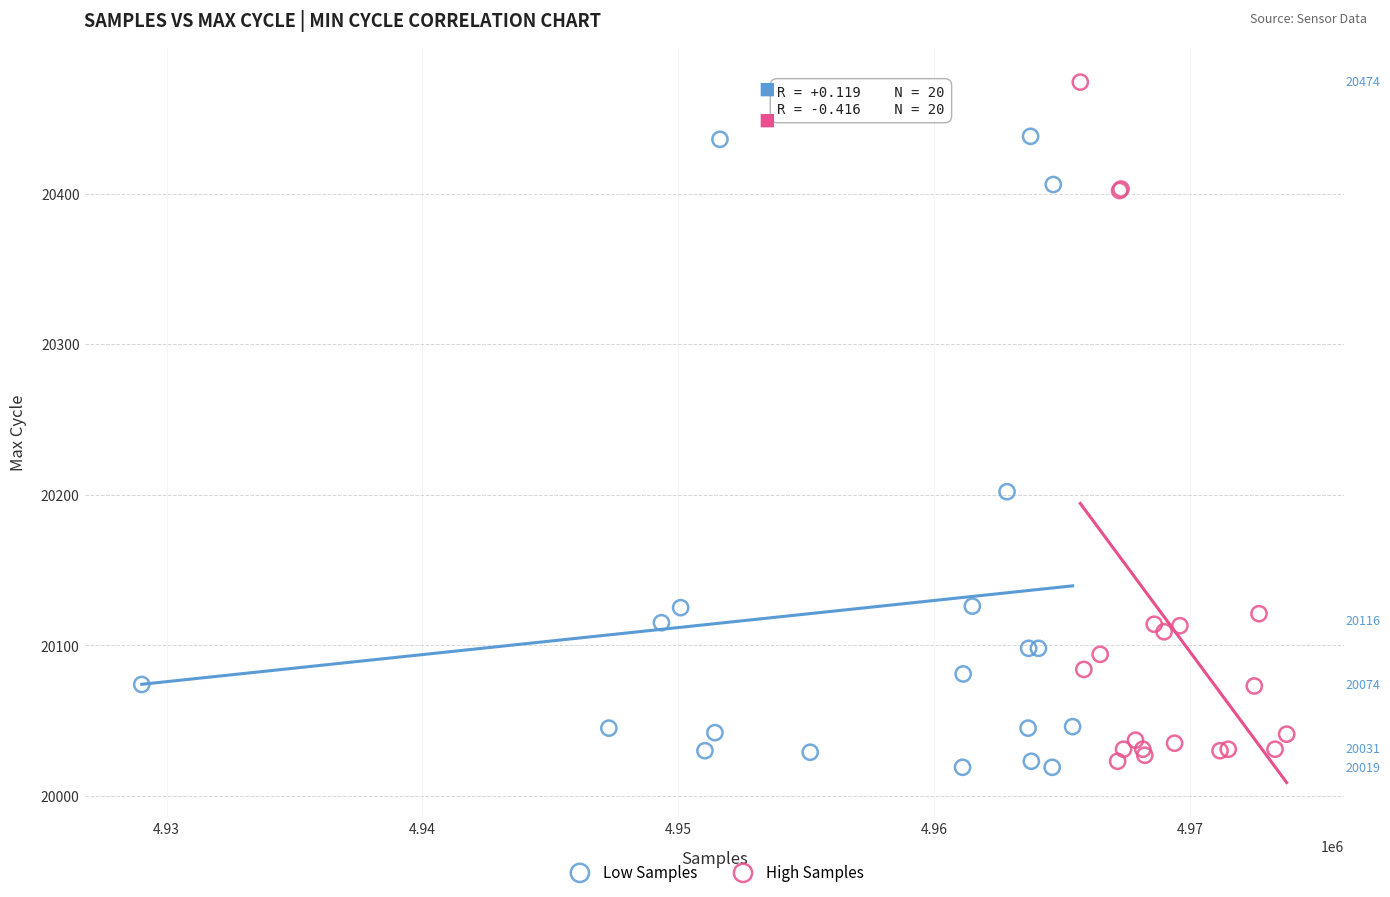

Which series has the widest spread of Y values?

High Samples